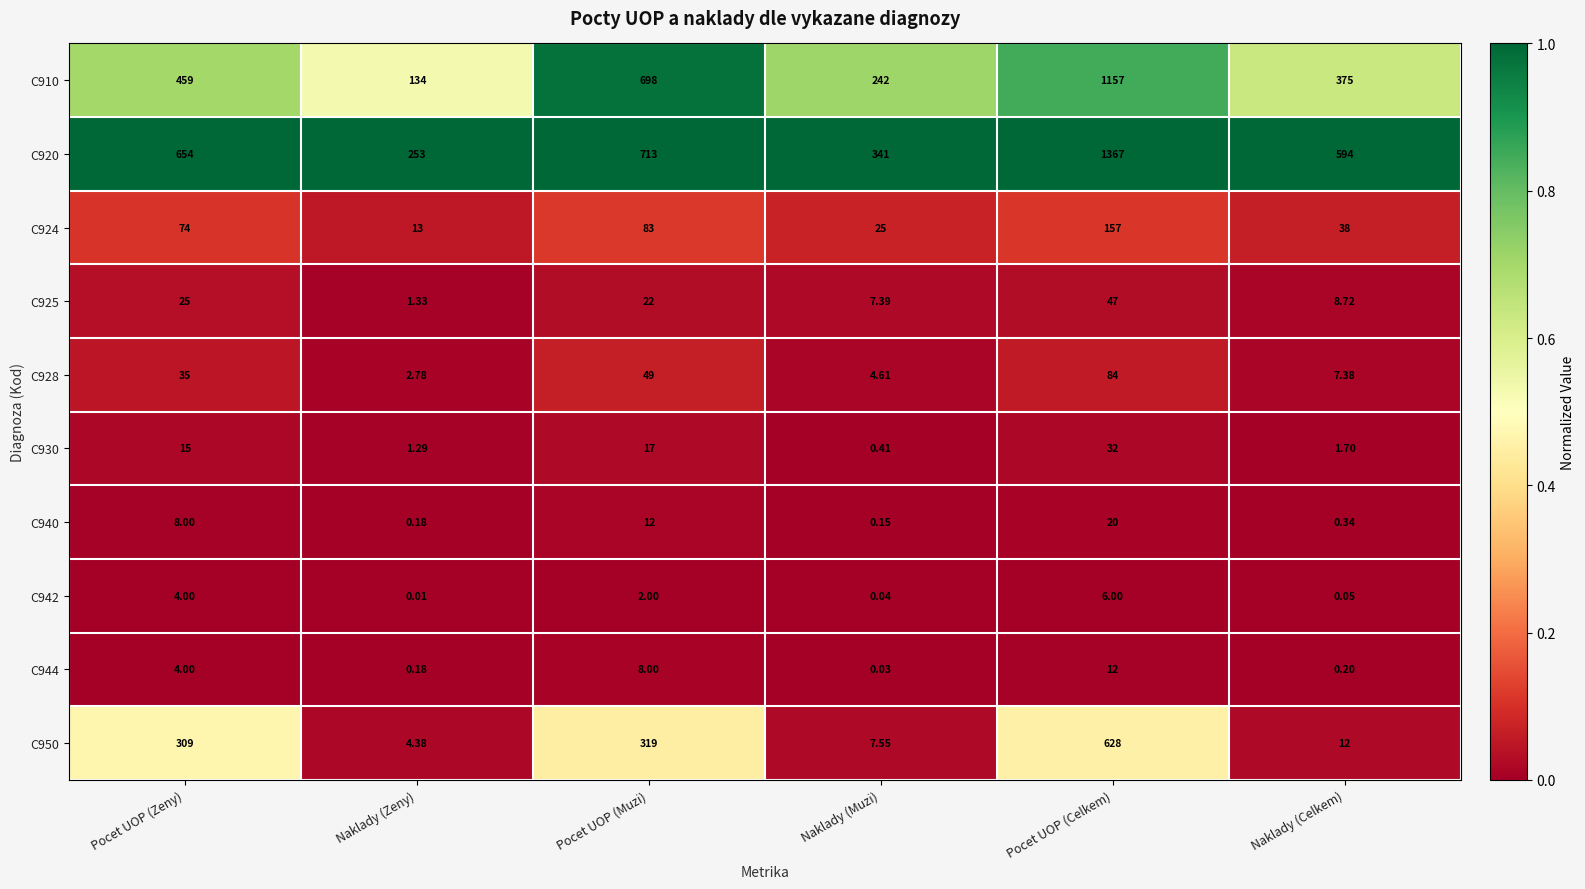

Rank the categories by C910 value from lowest to highest.

Naklady (Zeny), Naklady (Muzi), Naklady (Celkem), Pocet UOP (Zeny), Pocet UOP (Muzi), Pocet UOP (Celkem)